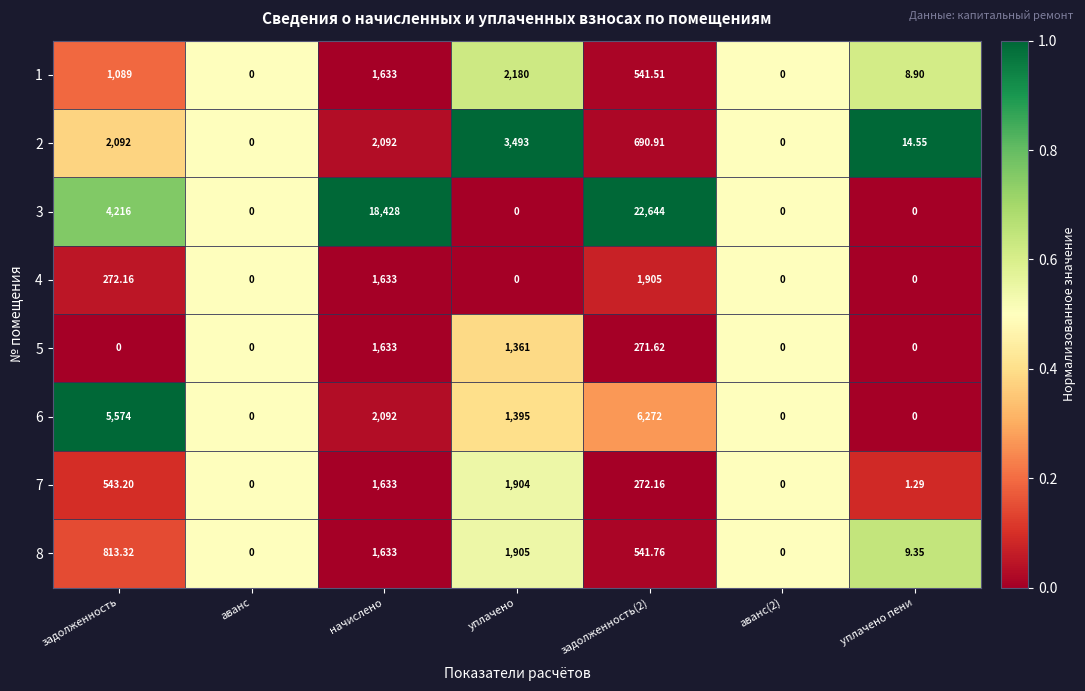

Which series has the largest total across all categories?

3